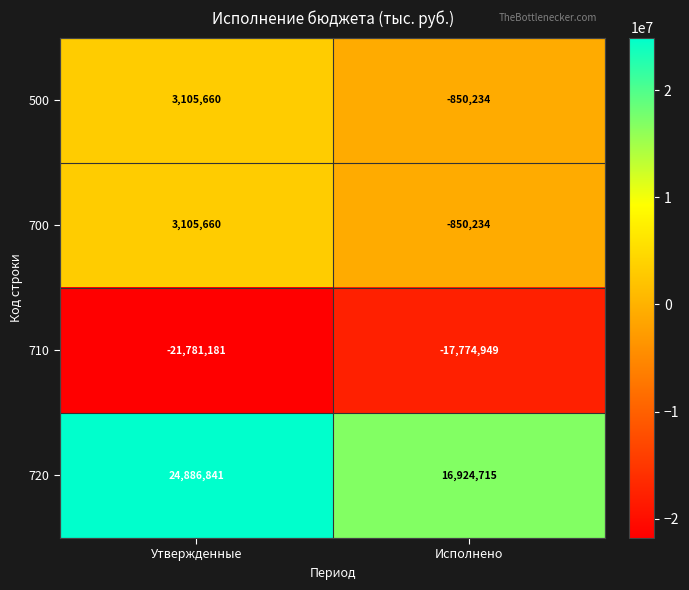

At which category is the sum across all series the highest?

Утвержденные